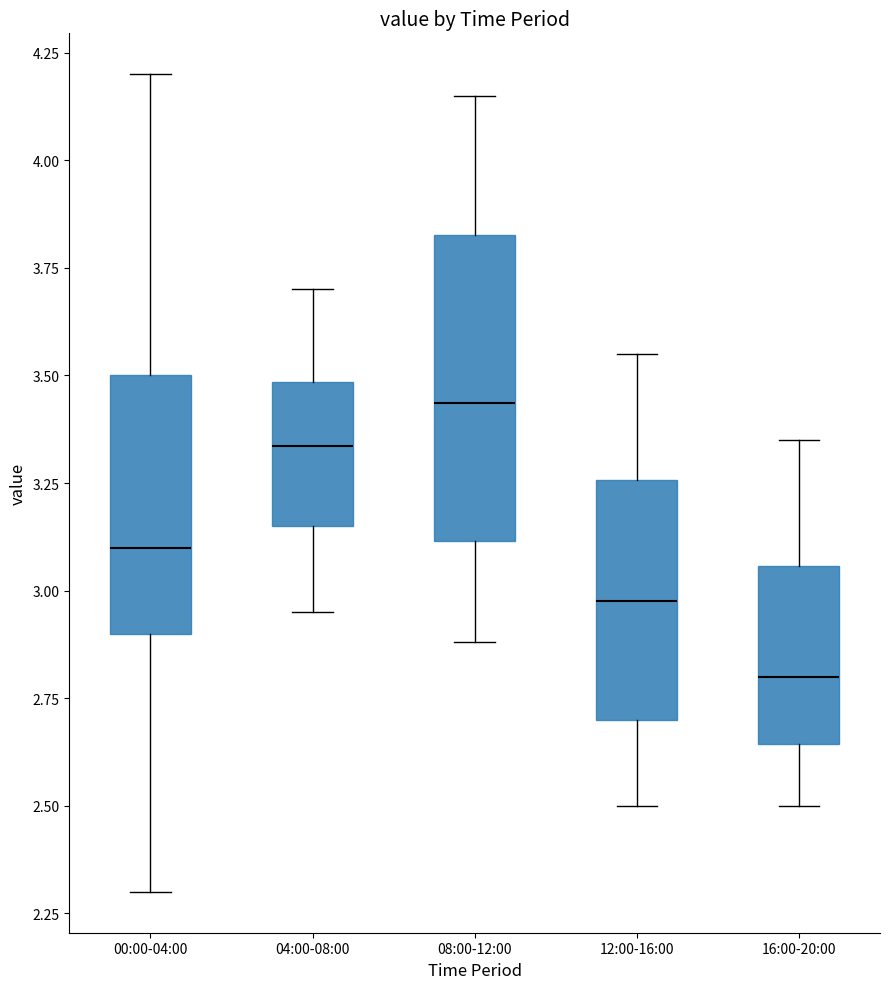

Which box is the tallest, from its lower edge to its upper edge?

08:00-12:00